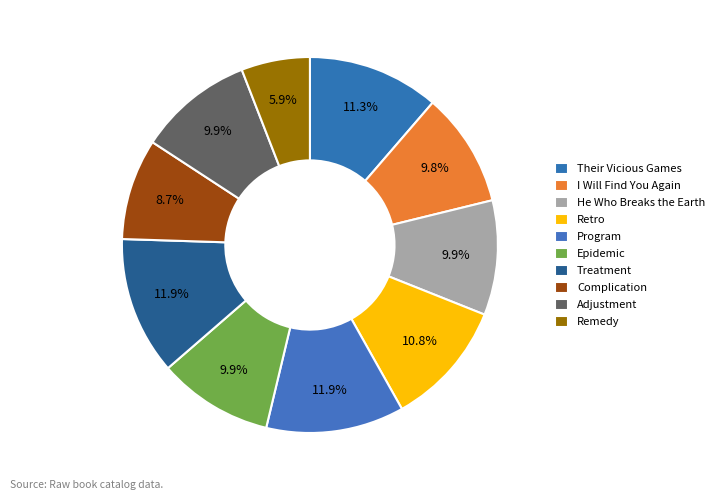

Rank the categories by value from highest to lowest.

Treatment, Program, Their Vicious Games, Retro, Adjustment, Epidemic, He Who Breaks the Earth, I Will Find You Again, Complication, Remedy